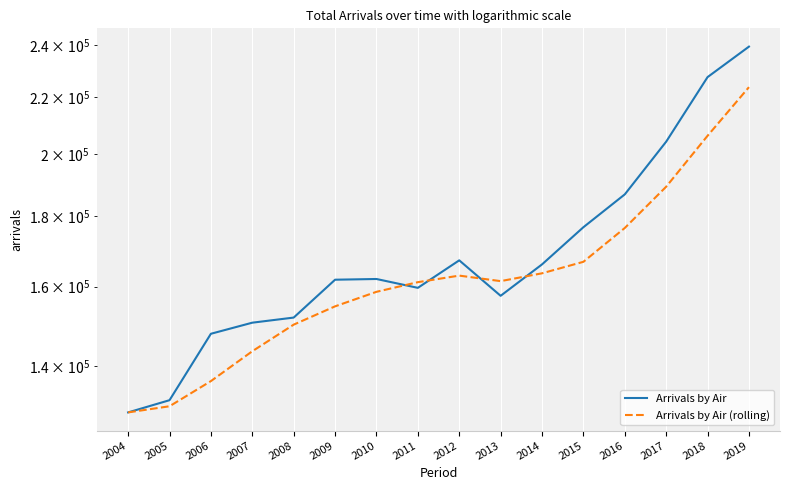

Count the number of data series in this chart.

2